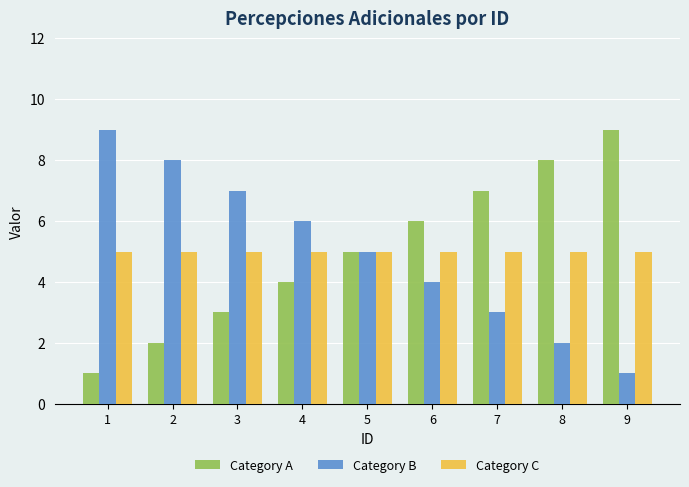

Reading right to left, list all the values displayed in this chart.

Category A: 9	8	7	6	5	4	3	2	1
Category B: 1	2	3	4	5	6	7	8	9
Category C: 5	5	5	5	5	5	5	5	5